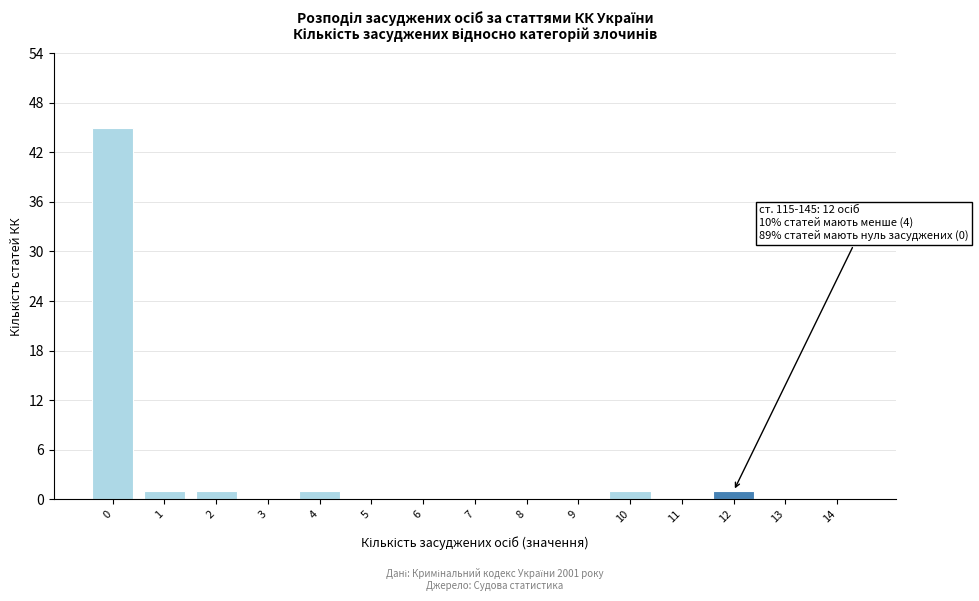

Reading left to right, extract all data points from this chart.

0=45	1=1	2=1	3=0	4=1	5=0	6=0	7=0	8=0	9=0	10=1	11=0	12=1	13=0	14=0